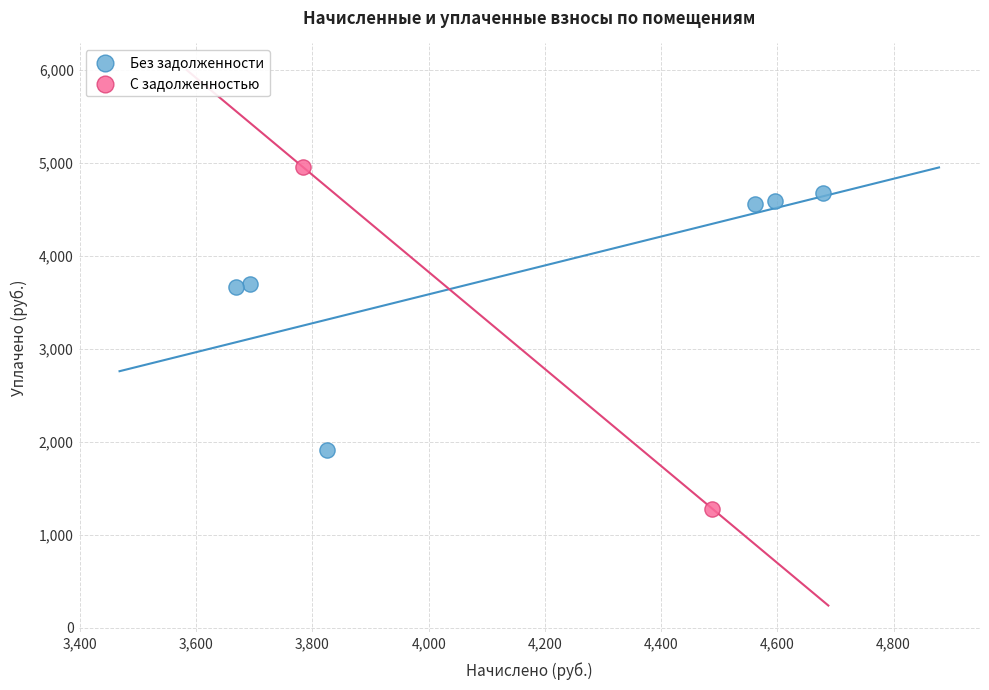

What are all the series names shown in the legend?

Без задолженности, С задолженностью